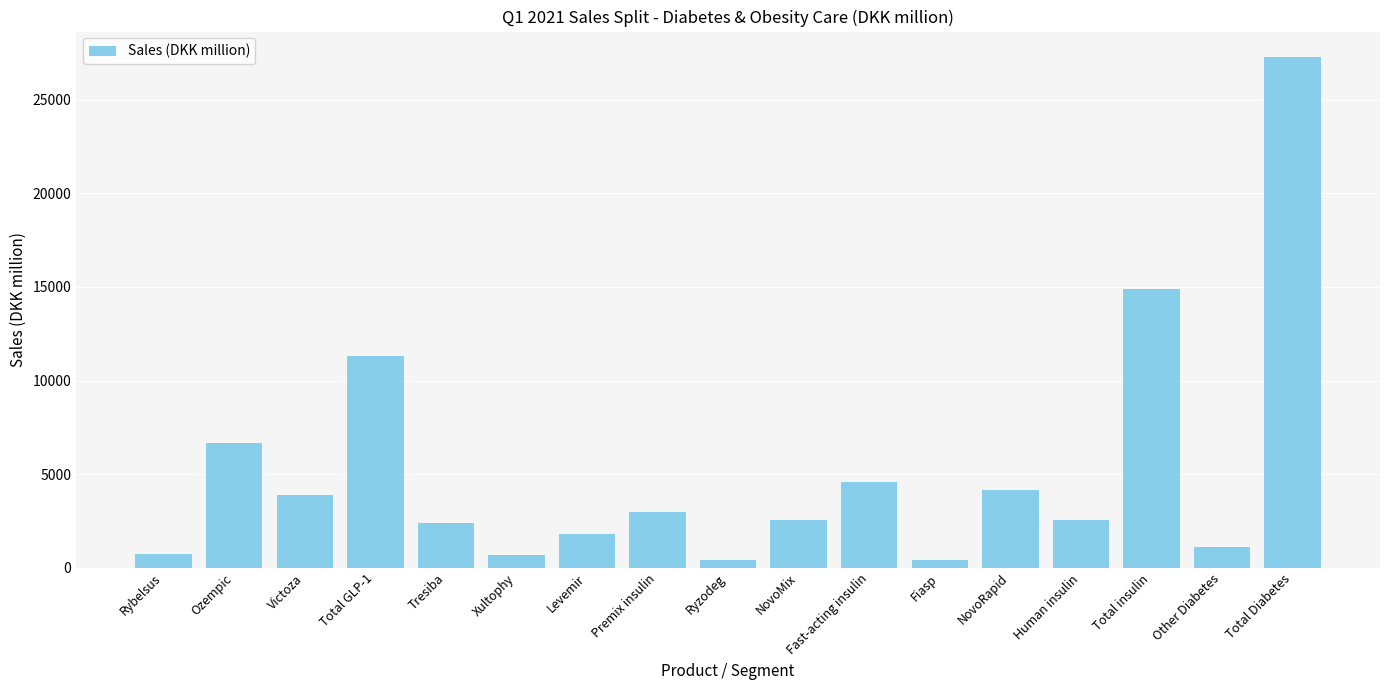

What is the smallest value displayed?

402